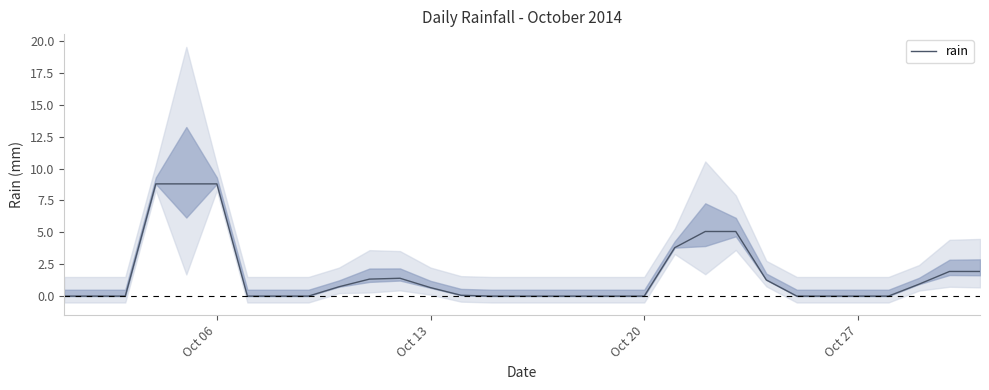

The rain series shows 0.0 at Oct 20. True or false?

True